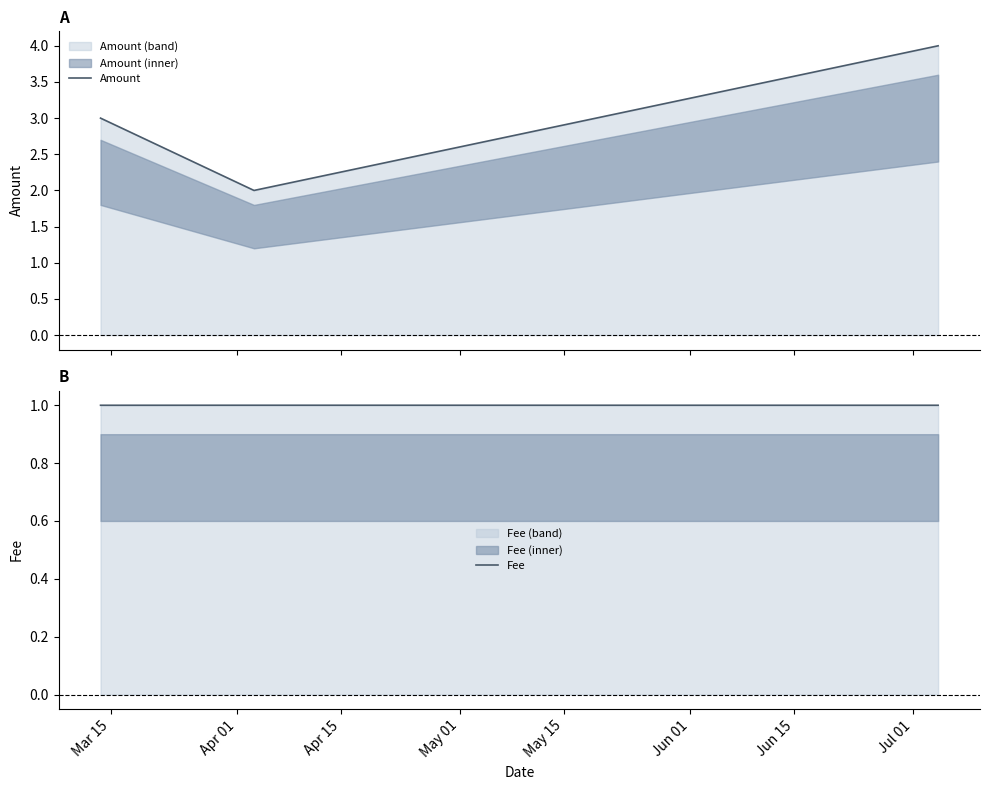

Rank the series by their average value, from lowest to highest.

Fee, Amount